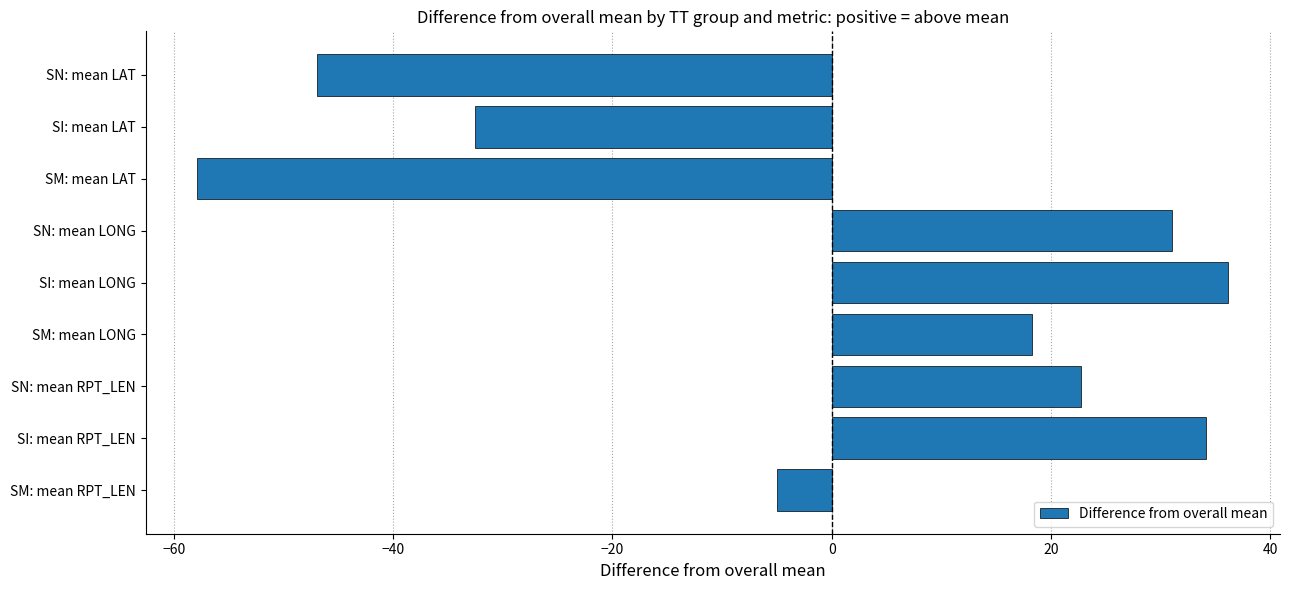

Is it true that the value at SI: mean LAT is -32.6?

True